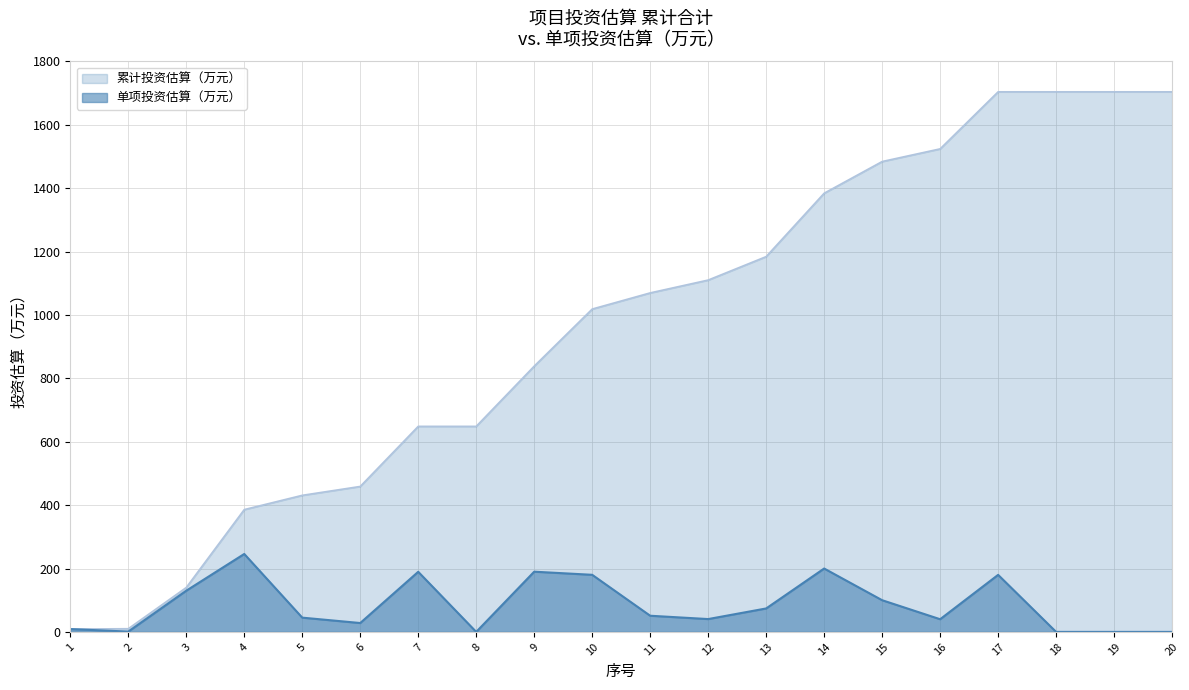

At which label is 投资估算（万元） closest to 122?

3